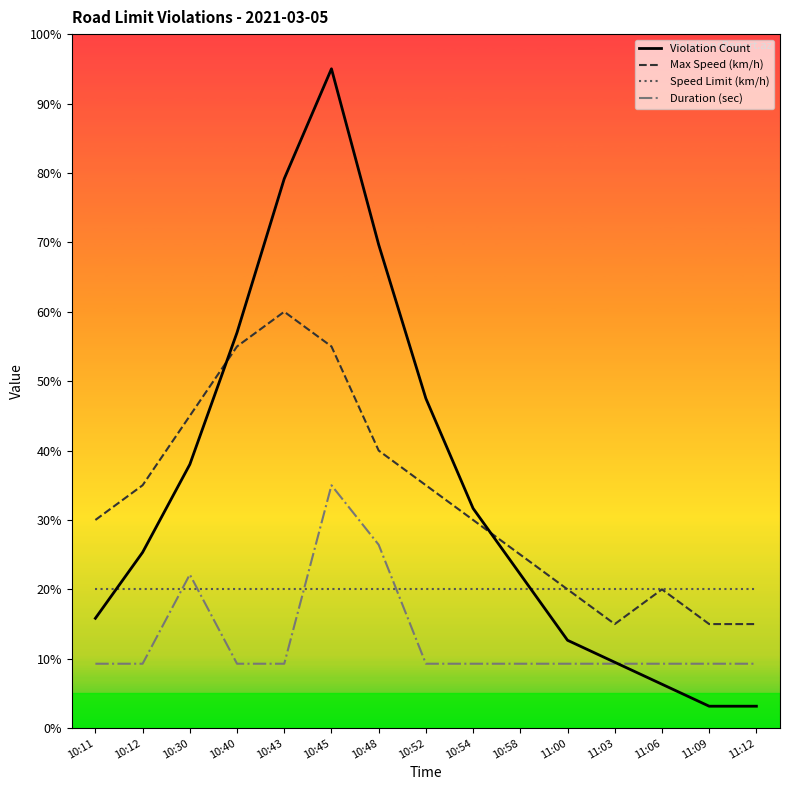

In Violation Count, how many points are higher than both neighbors (excluding endpoints)?

1